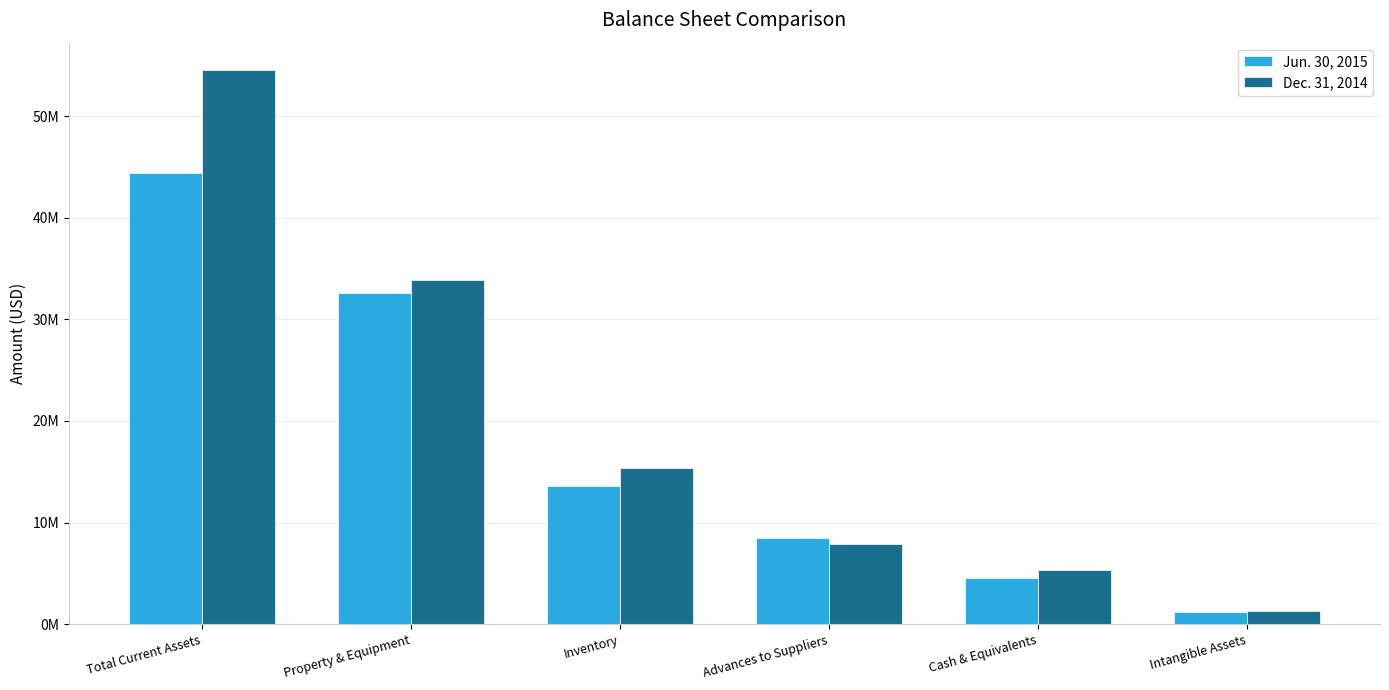

What is the value of the Dec. 31, 2014 bar at the 5th from the left?

5295790